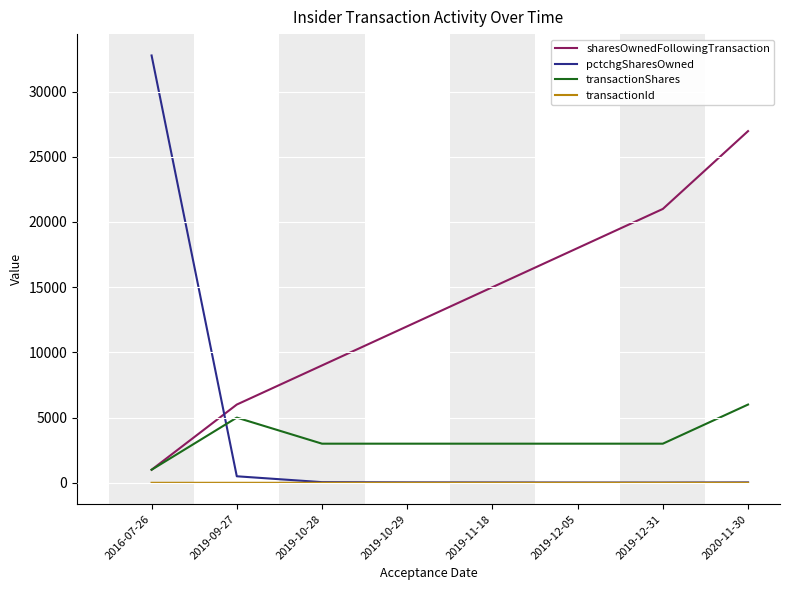

What are all the series names shown in the legend?

sharesOwnedFollowingTransaction, pctchgSharesOwned, transactionShares, transactionId